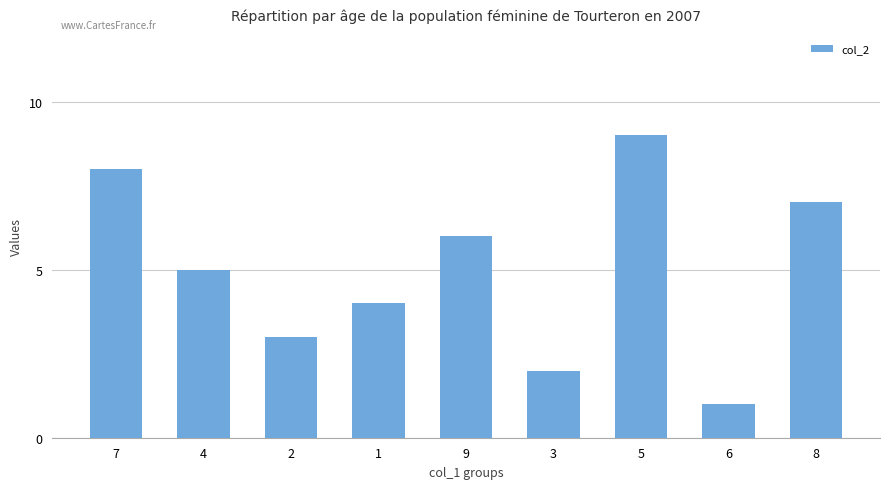

What is the label of the 7th bar from the right?

2